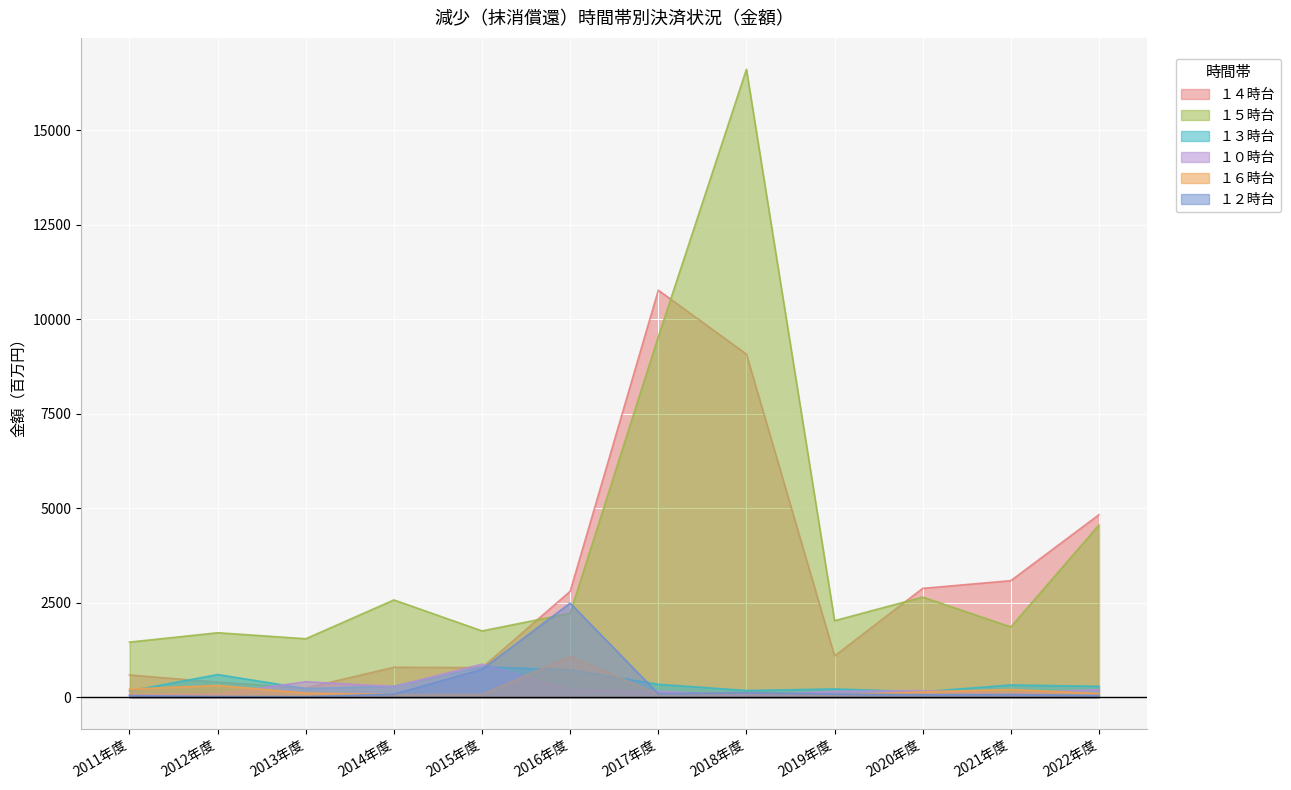

Reading left to right, list all the values displayed in this chart.

１４時台: 593	401	247	797	787	2806	10772	9081	1097	2884	3088	4833
１５時台: 1462	1710	1551	2578	1758	2226	9541	16616	2029	2653	1863	4560
１３時台: 171	603	234	294	808	731	346	182	222	149	328	292
１０時台: 72	89	414	287	878	203	160	54	157	179	111	205
１６時台: 221	315	114	76	75	1084	81	117	59	146	208	101
１２時台: 47	25	20	86	742	2493	96	127	85	70	74	51